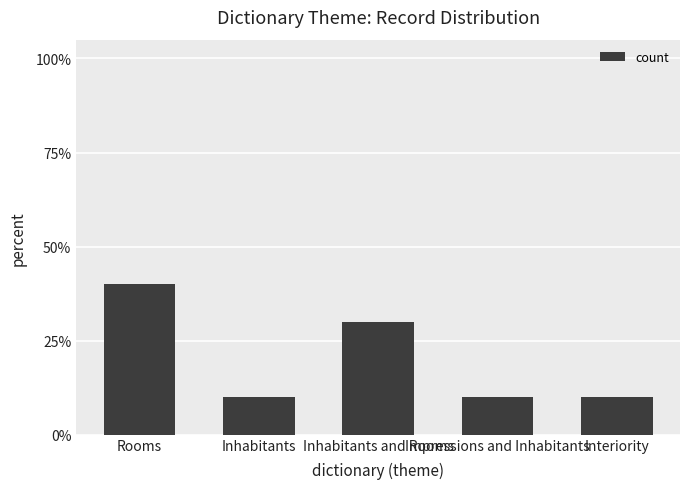

Does the chart contain any negative values?

No